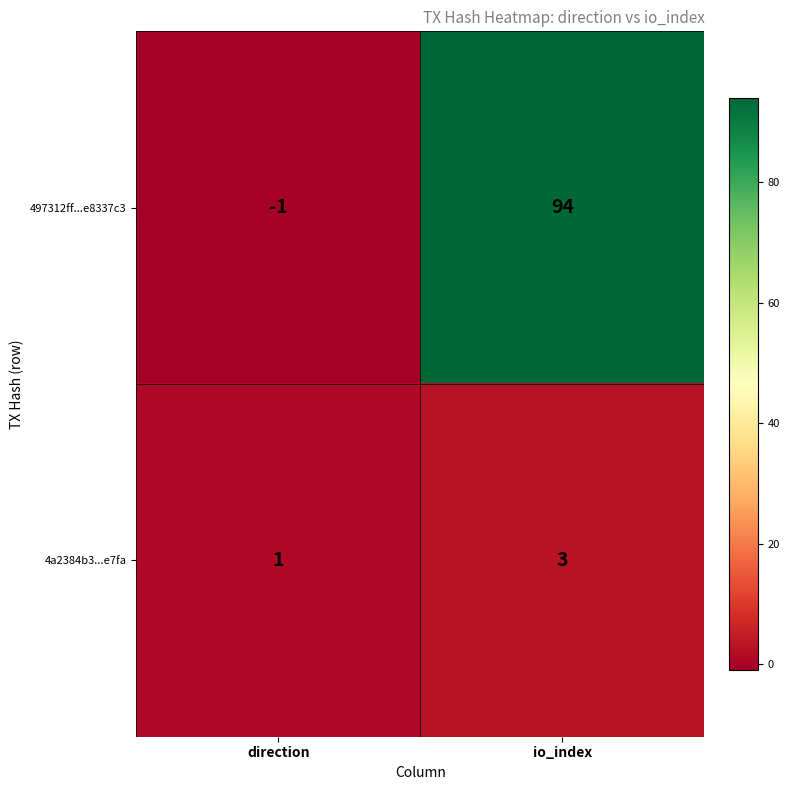

What is the total value across all series at io_index?

97